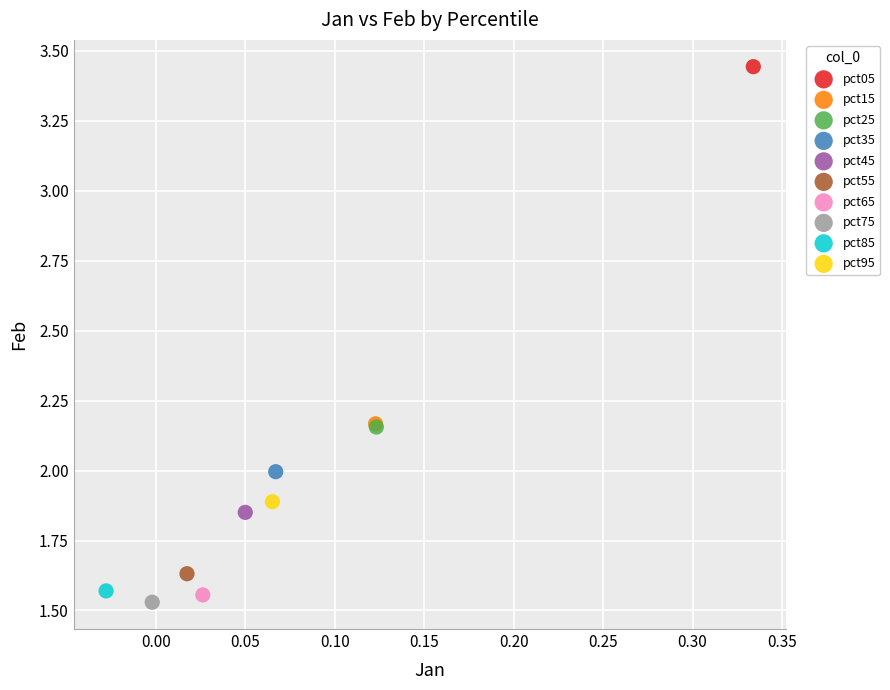

What are all the series names shown in the legend?

pct05, pct15, pct25, pct35, pct45, pct55, pct65, pct75, pct85, pct95